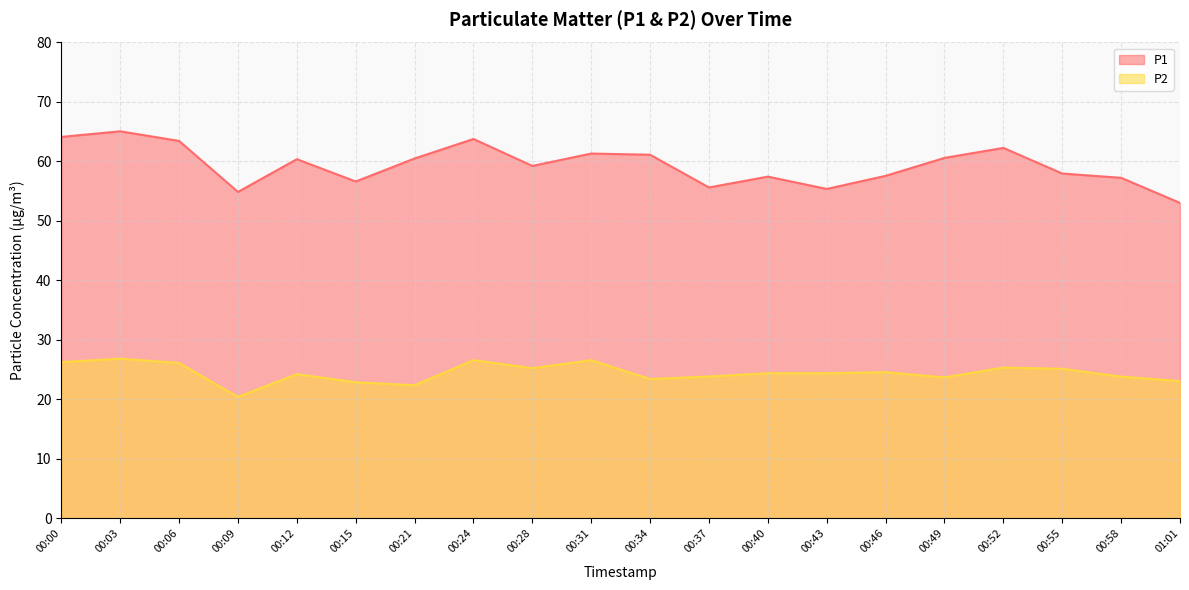

True or false: P1 has a value of 39.7 at 00:12.

False